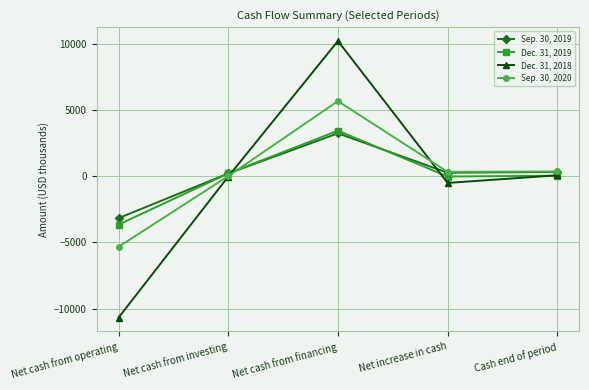

What are all the series names shown in the legend?

Sep. 30, 2019, Dec. 31, 2019, Dec. 31, 2018, Sep. 30, 2020